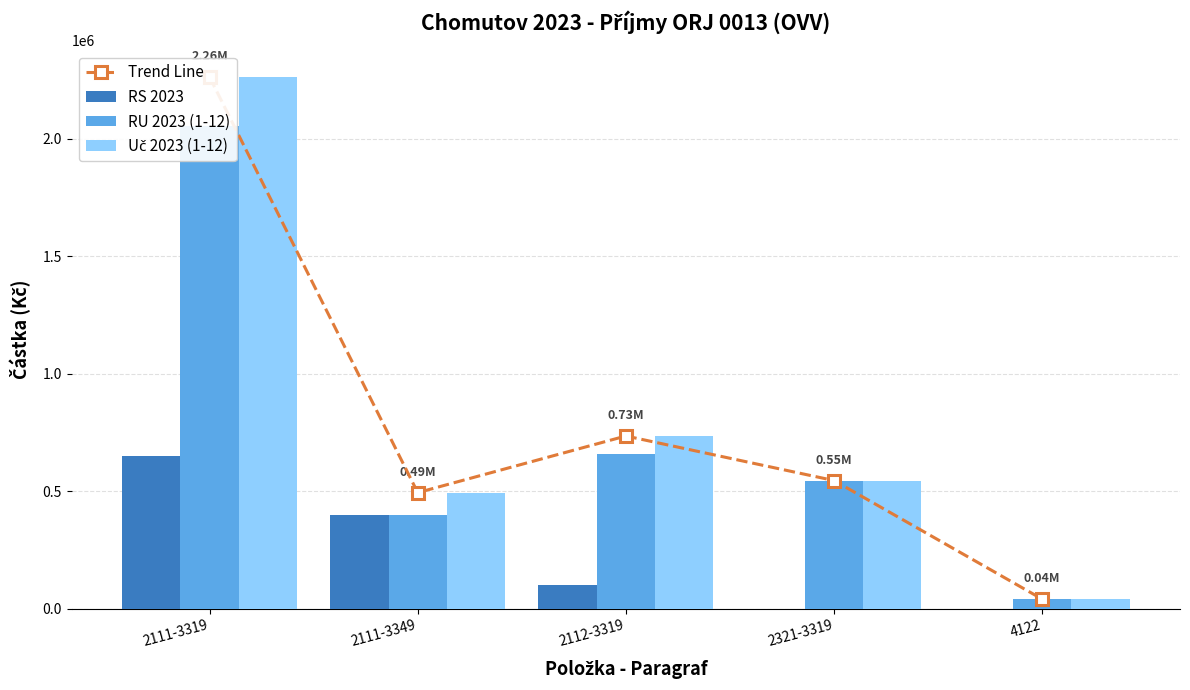

What is the label of the 3rd bar from the left?

2112-3319